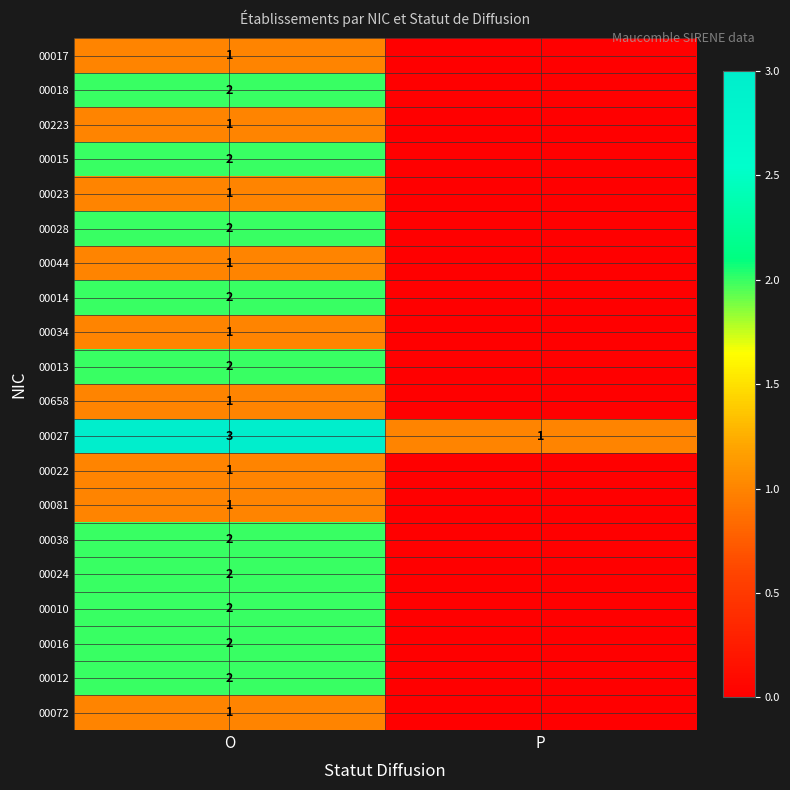

Count the number of categories in the chart.

2